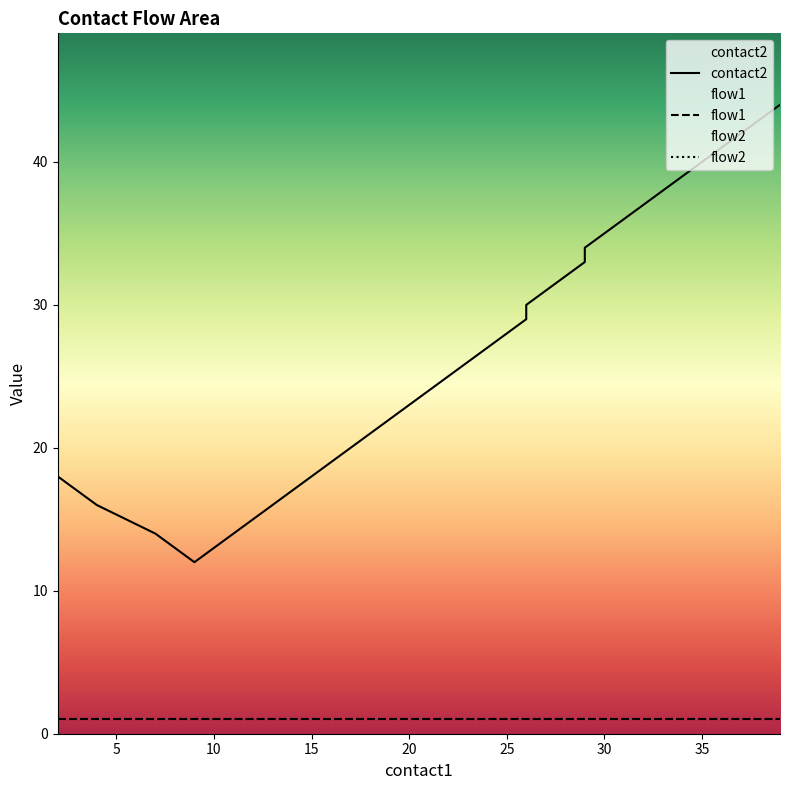

Which series changed the most between 26 and 31?

contact2